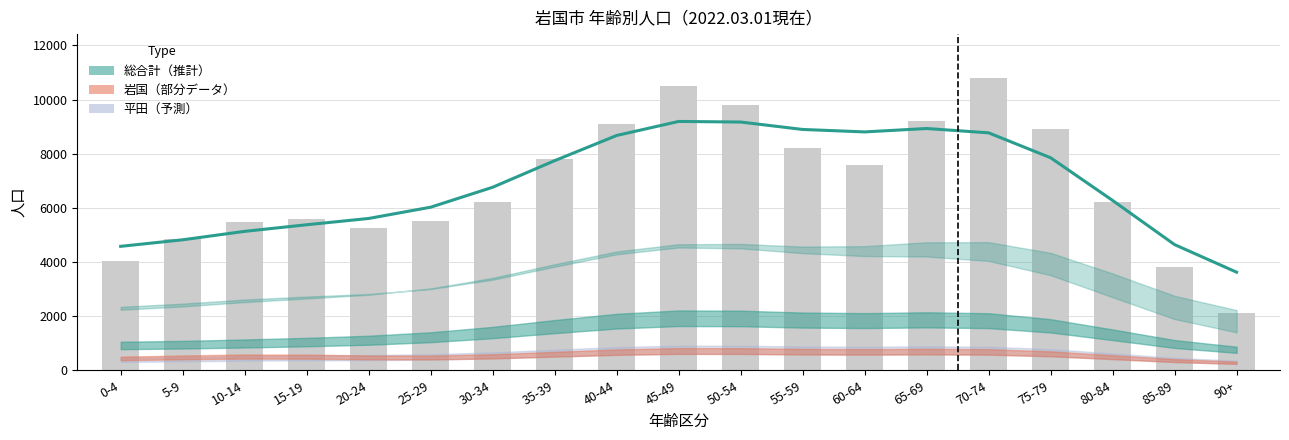

Is the value of 女_総合計 at 30-34 greater than the value of 総数_総合計 at 0-4?

Yes